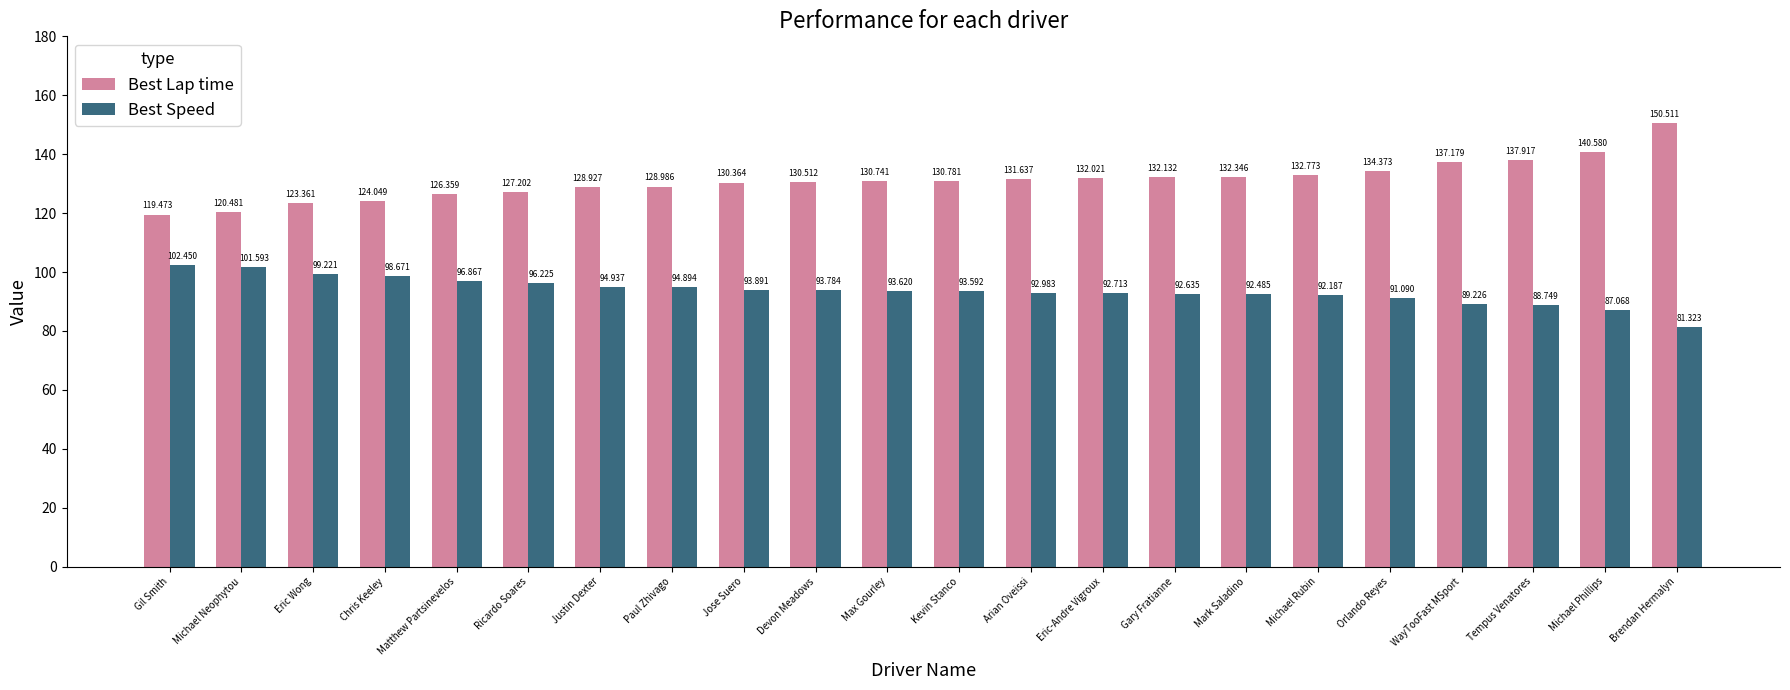

True or false: Best Speed has a value of 149.7 at Jose Suero.

False